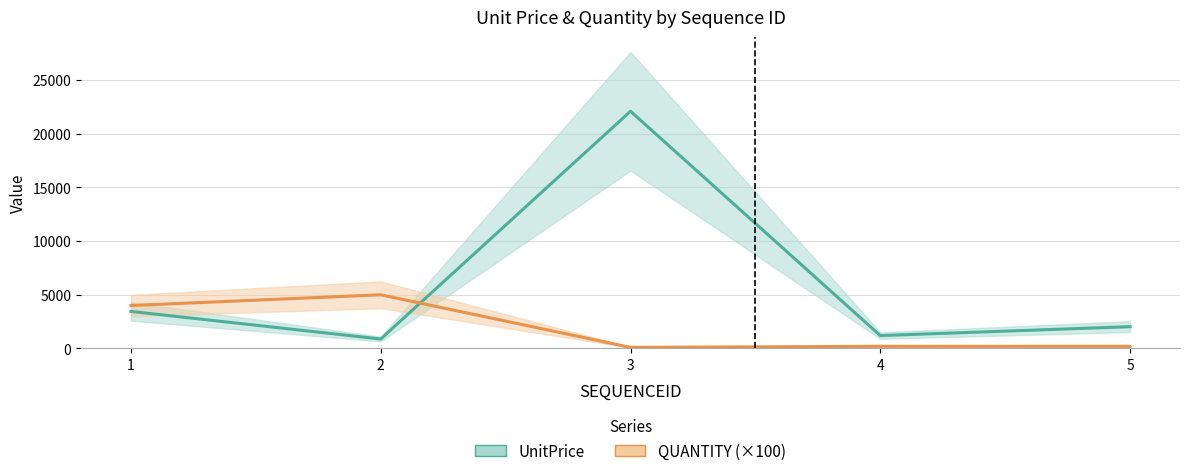

The UnitPrice series shows 1200 at 4. True or false?

True